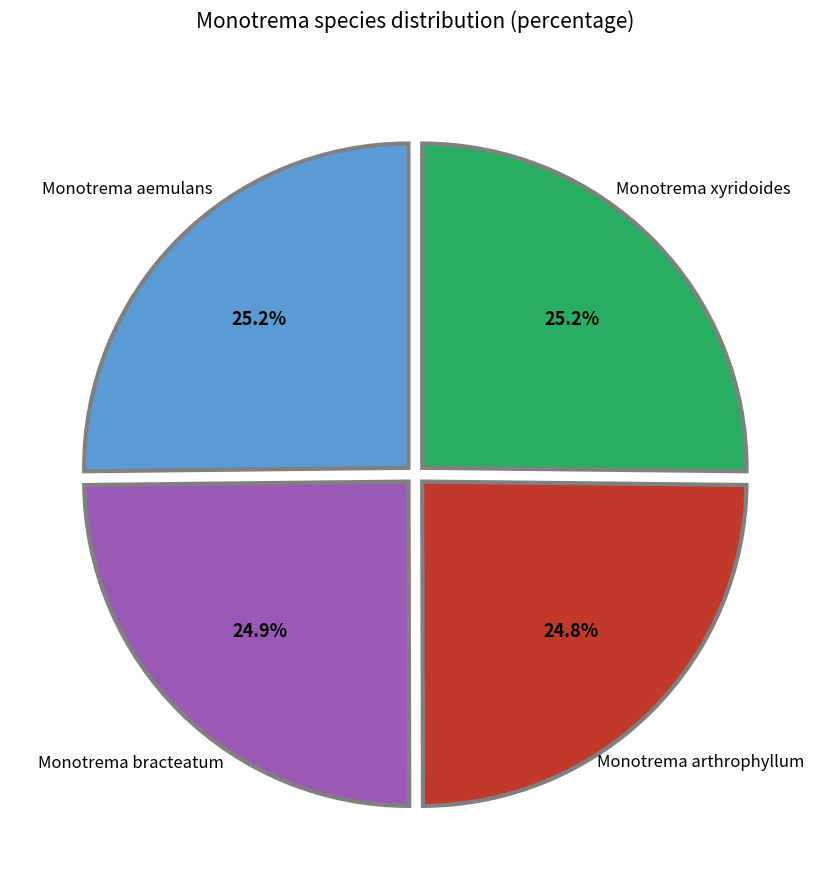

Is there any slice that represents more than half of the pie?

No